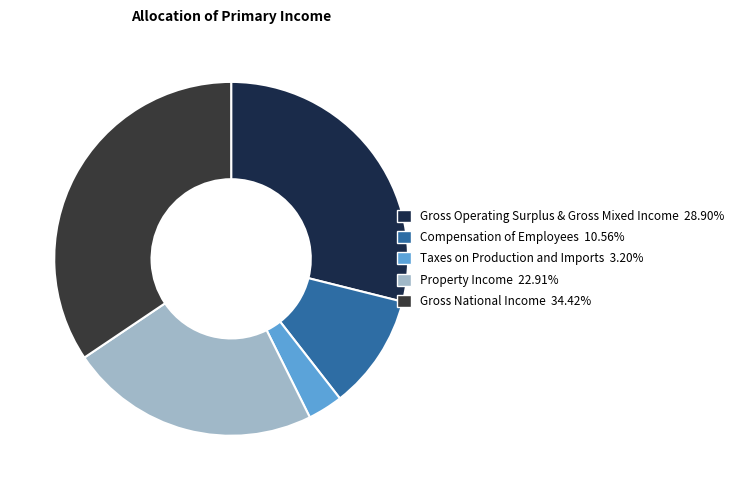

How many segments does this pie chart have?

5